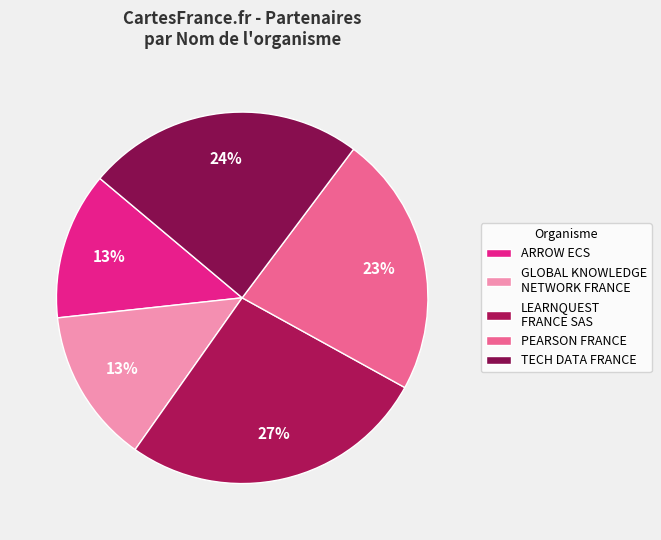

How many segments does this pie chart have?

5